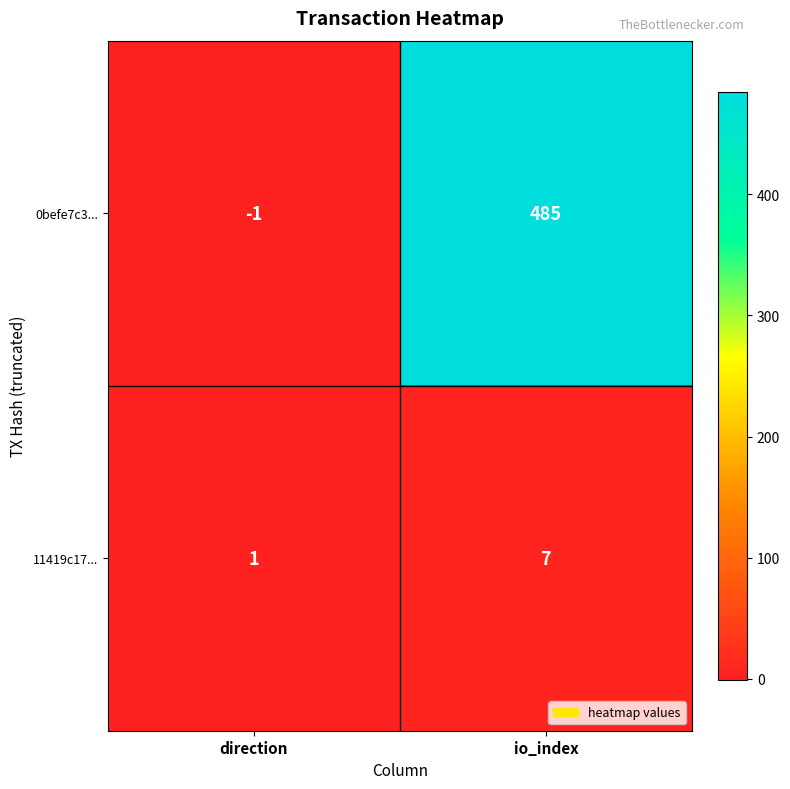

Is it true that 0befe7c3... equals -1 at direction?

True